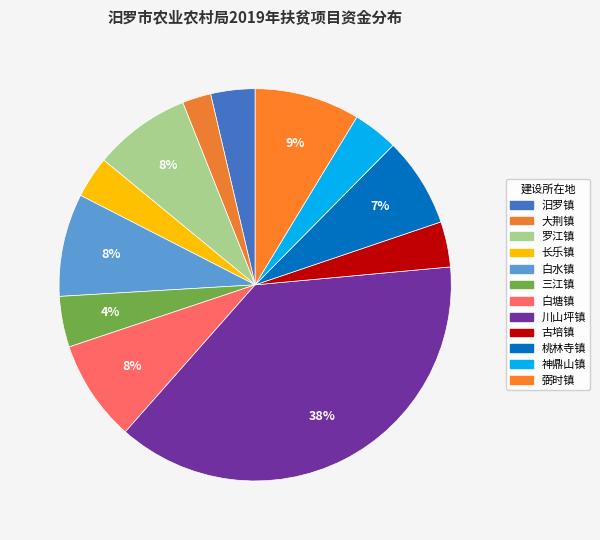

Count the number of slices in the pie.

12